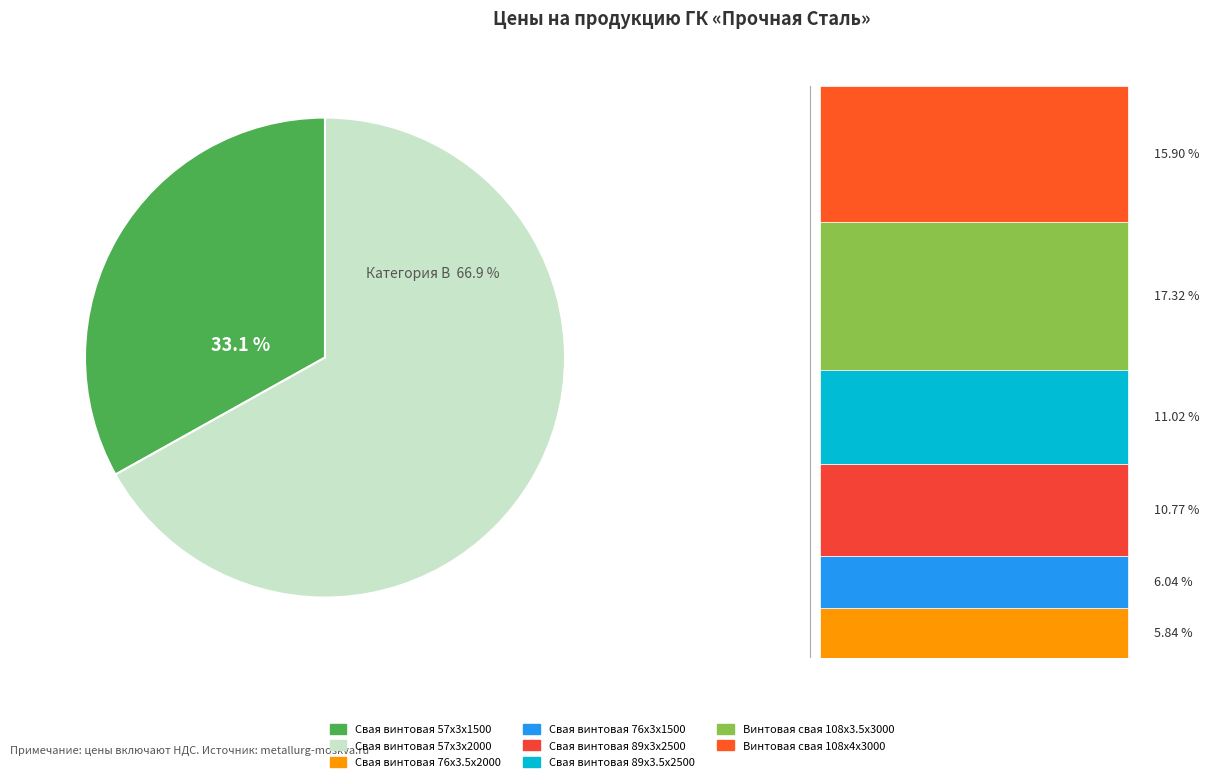

The Свая винтовая 89x3х2500 slice represents 11% of the pie. True or false?

True